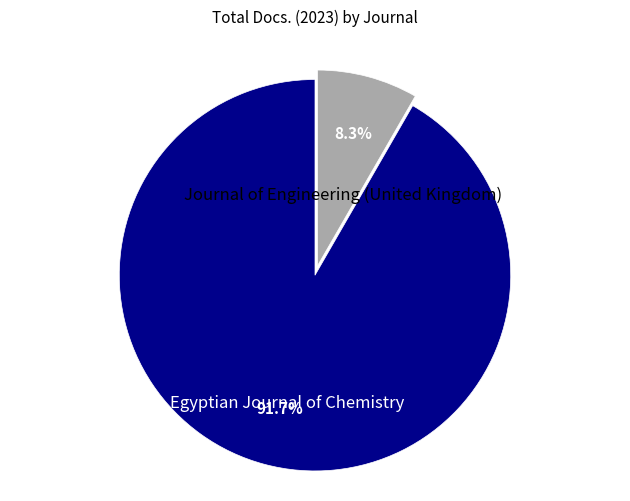

What percentage is the Egyptian Journal of Chemistry slice, to the nearest percent?

92%